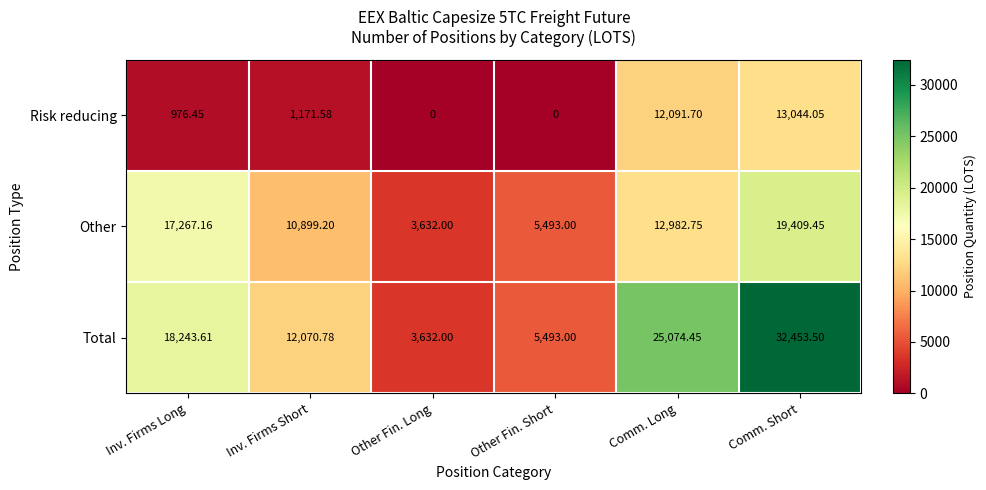

At which category is the sum across all series the highest?

Comm. Short